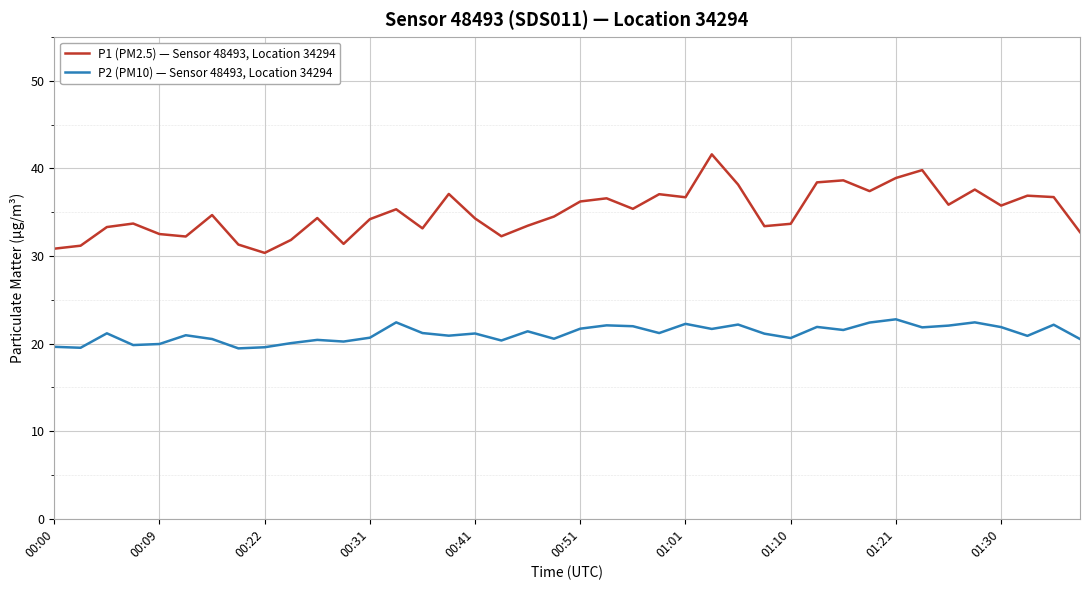

Which series has the largest total across all categories?

P1 (PM2.5) — Sensor 48493, Location 34294